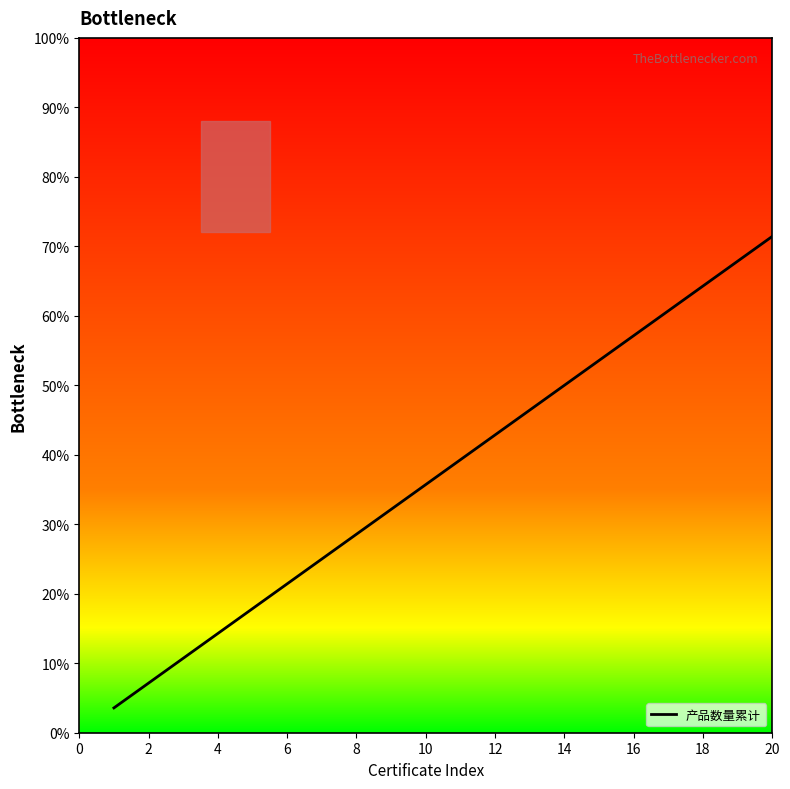

What is the greatest value displayed?

71.4